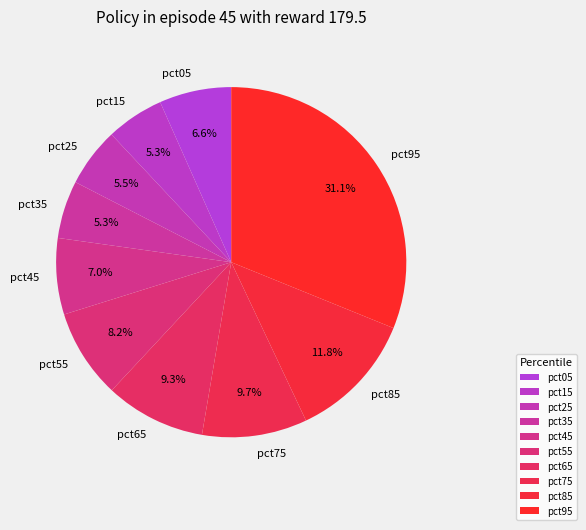

Does any single category account for the majority?

No